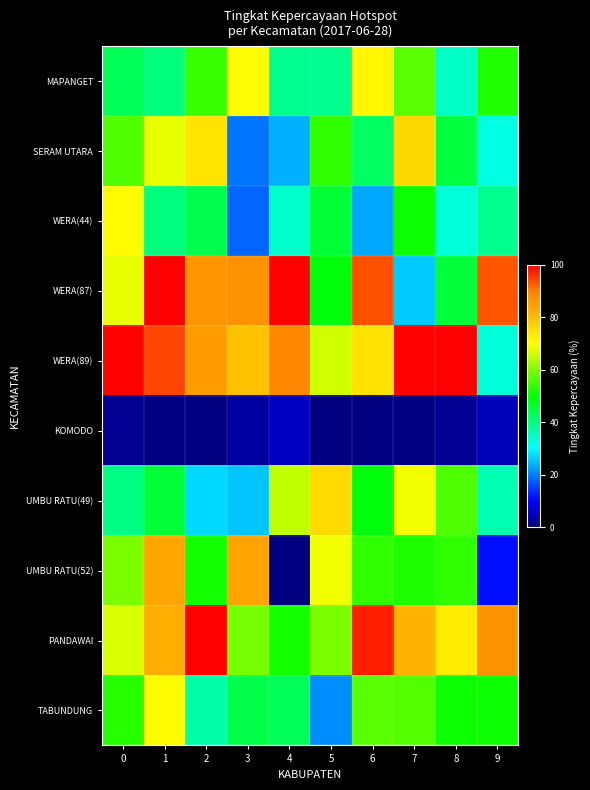

Which series has the widest spread of values?

UMBU RATU(52)